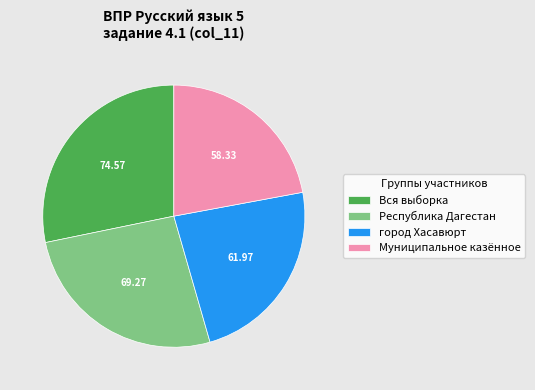

How many segments does this pie chart have?

4